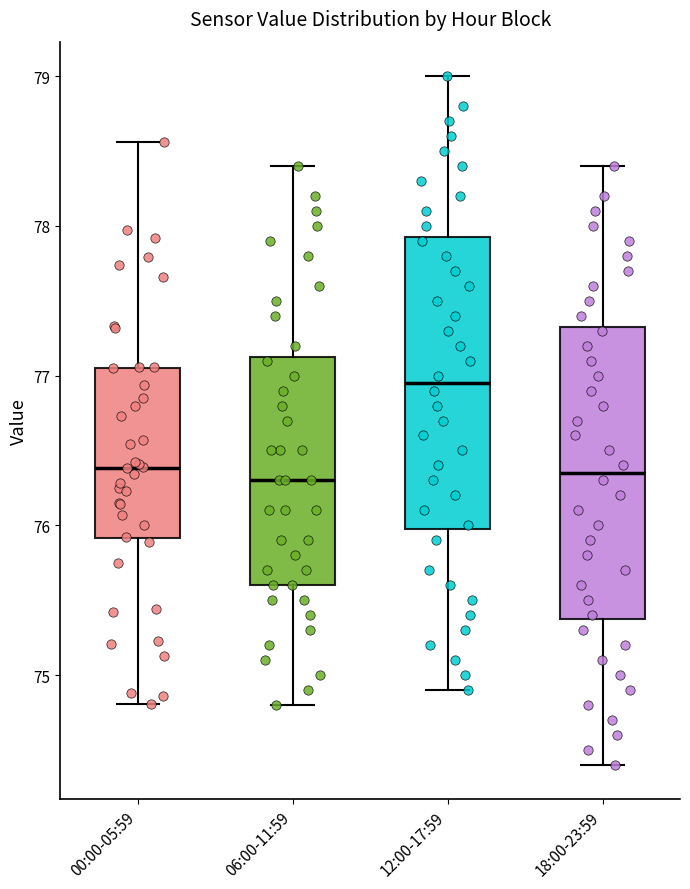

Where is the upper edge of the box for 00:00-05:59 on the y-axis? The values are not printed on the chart, so give them approximately, as read against the axis.

77.1